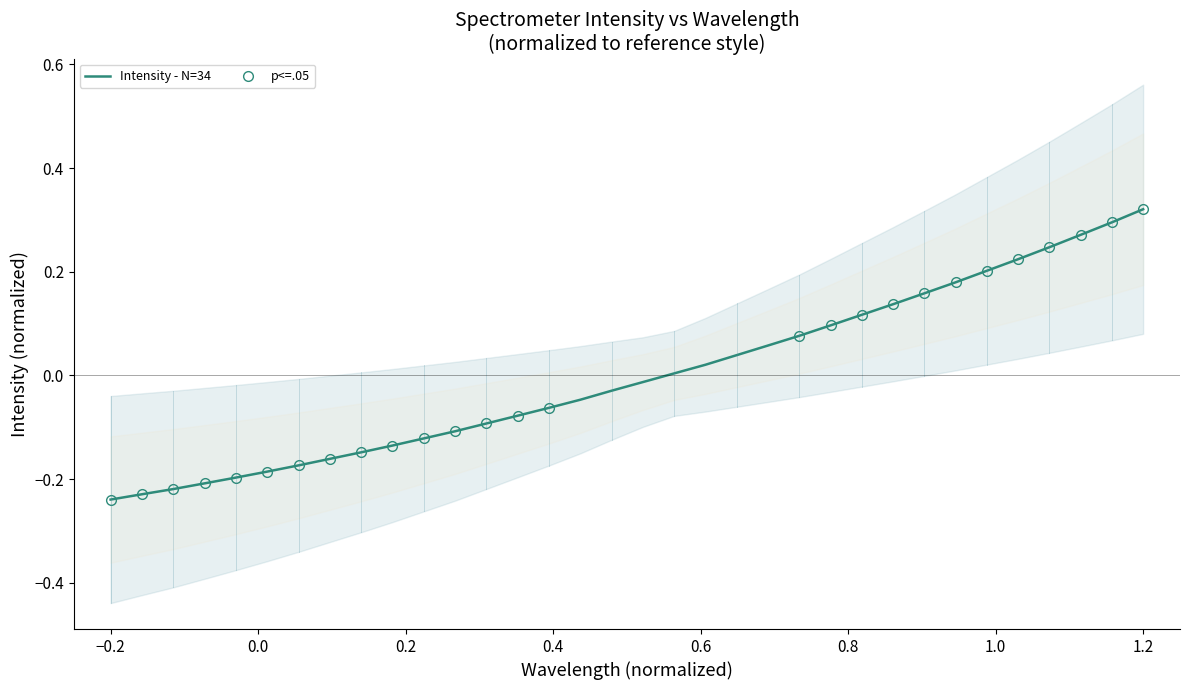

Reading left to right, list all the values displayed in this chart.

-0.2	-0.2	-0.2	-0.2	-0.2	-0.2	-0.2	-0.2	-0.1	-0.1	-0.1	-0.1	-0.1	-0.1	-0.1	-0.0	-0.0	-0.0	0.0	0.0	0.0	0.1	0.1	0.1	0.1	0.1	0.2	0.2	0.2	0.2	0.2	0.3	0.3	0.3